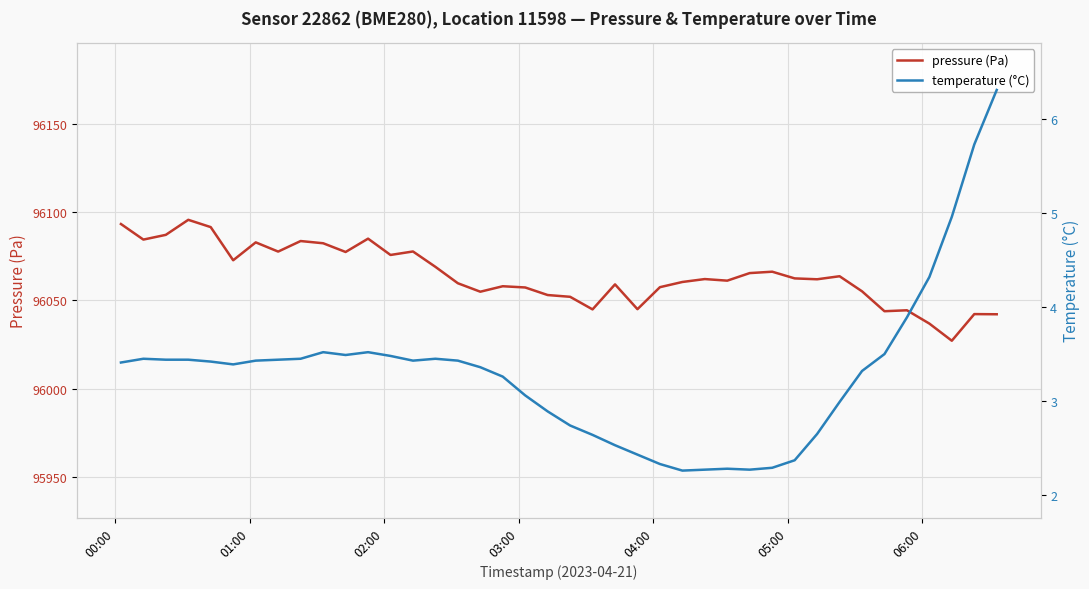

Reading left to right, transcribe all the data shown in this chart.

pressure (Pa): 96093.2	96084.4	96087.1	96095.6	96091.5	96072.7	96082.8	96077.6	96083.6	96082.3	96077.4	96084.9	96075.7	96077.7	96069.0	96059.7	96054.9	96058.0	96057.3	96053.1	96052.1	96044.9	96059.1	96045.1	96057.5	96060.4	96062.1	96061.2	96065.5	96066.2	96062.5	96062.0	96063.7	96055.2	96043.9	96044.4	96036.9	96027.2	96042.3	96042.2
temperature (°C): 3.4	3.5	3.4	3.4	3.4	3.4	3.4	3.4	3.5	3.5	3.5	3.5	3.5	3.4	3.5	3.4	3.4	3.3	3.1	2.9	2.7	2.6	2.5	2.4	2.3	2.3	2.3	2.3	2.3	2.3	2.4	2.6	3.0	3.3	3.5	3.9	4.3	5.0	5.7	6.3